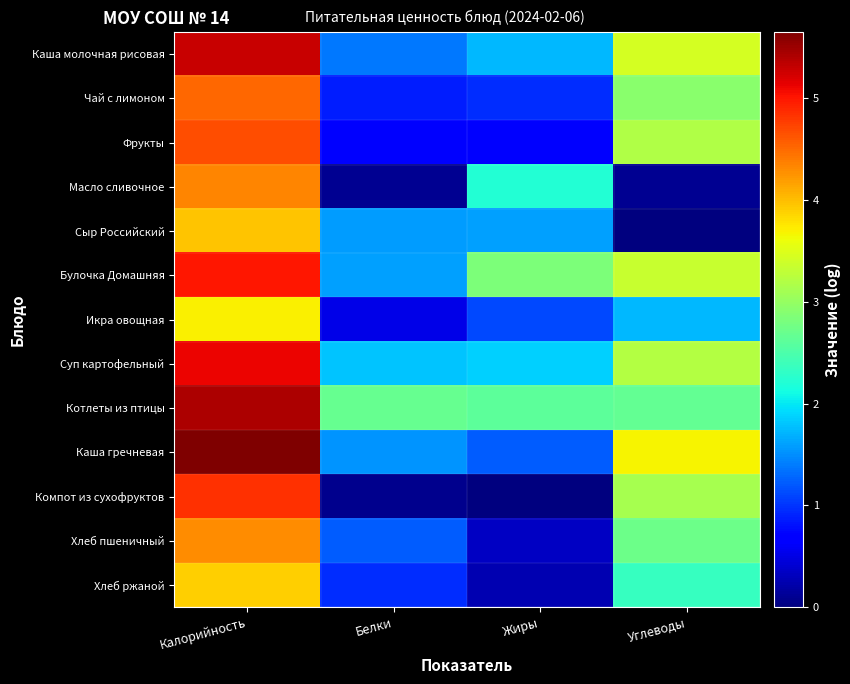

What is the difference between the highest and lowest values at Углеводы?

3.7